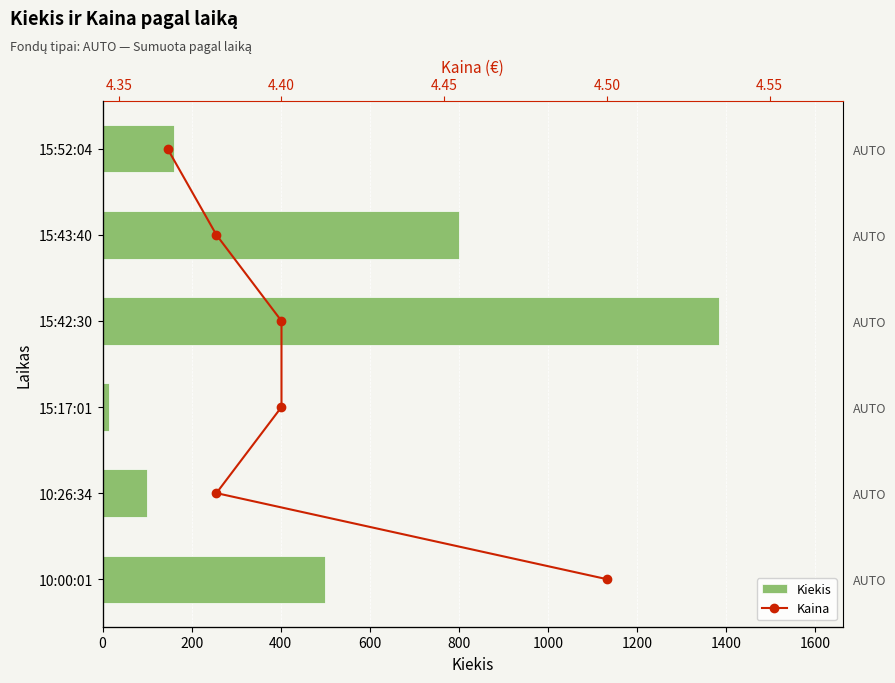

How many data points in Kiekis are less than 500?

3